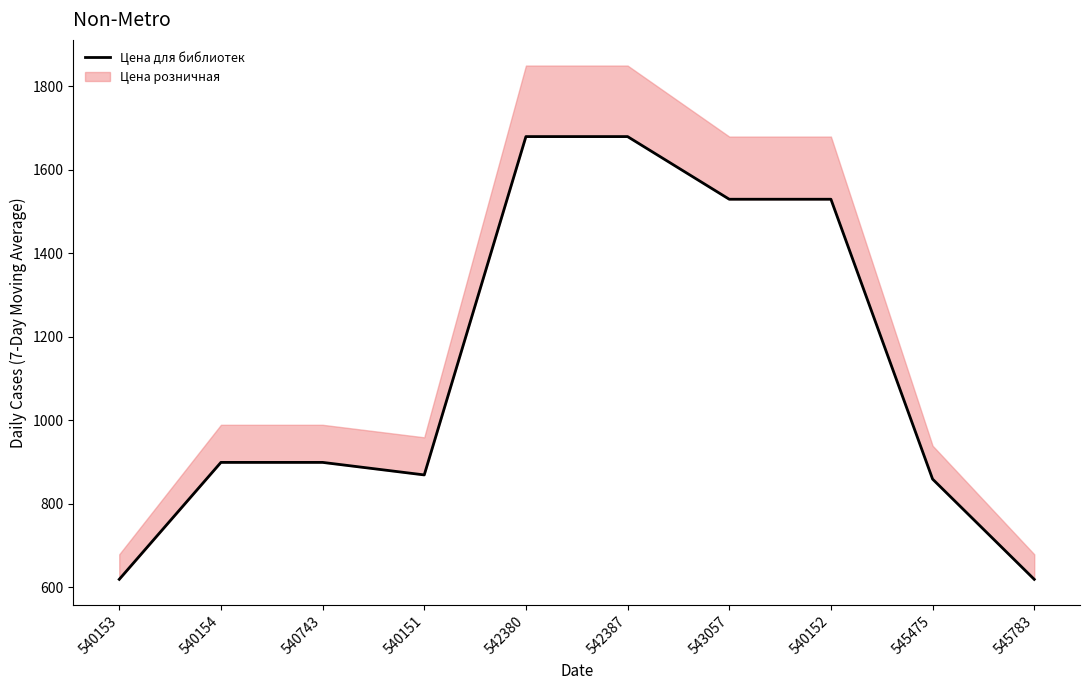

Read the value at 542380, to the nearest 10.

1680